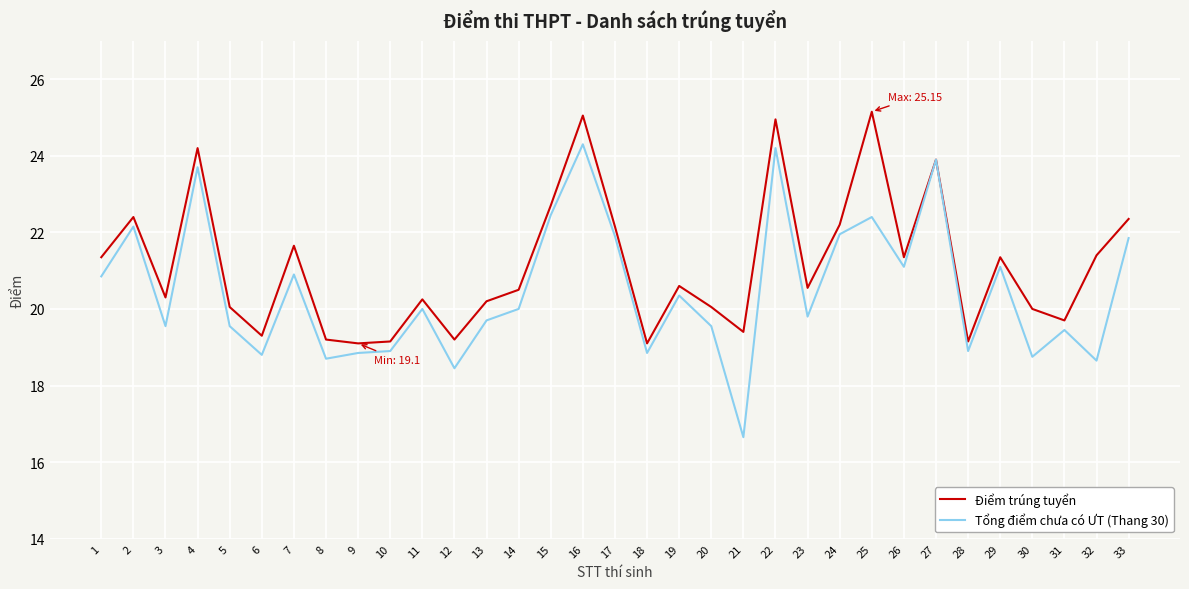

Which series has the largest total across all categories?

Điểm trúng tuyển